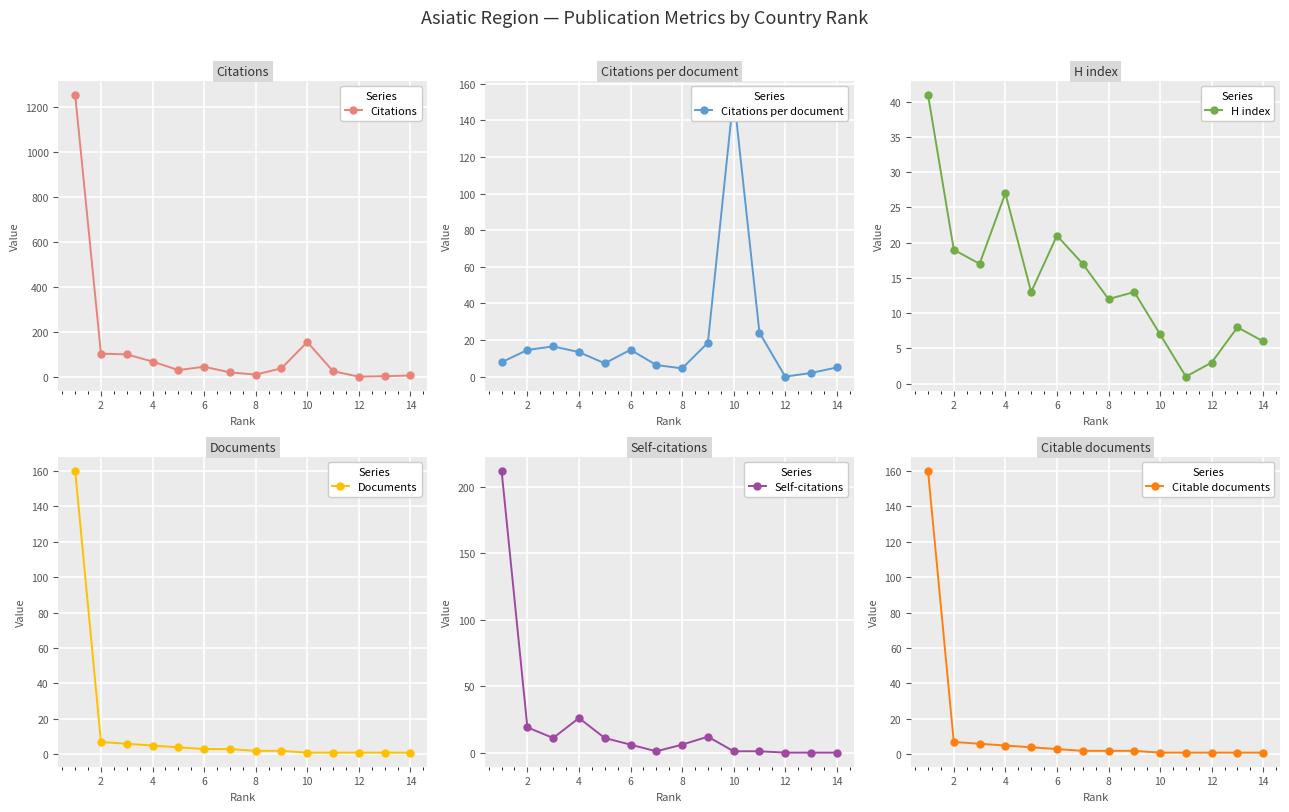

What is the sum of all Citations values?

1845